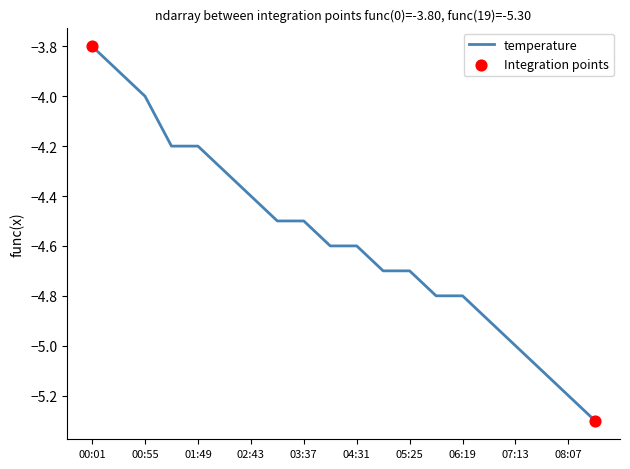

What is the smallest value displayed?

-5.3